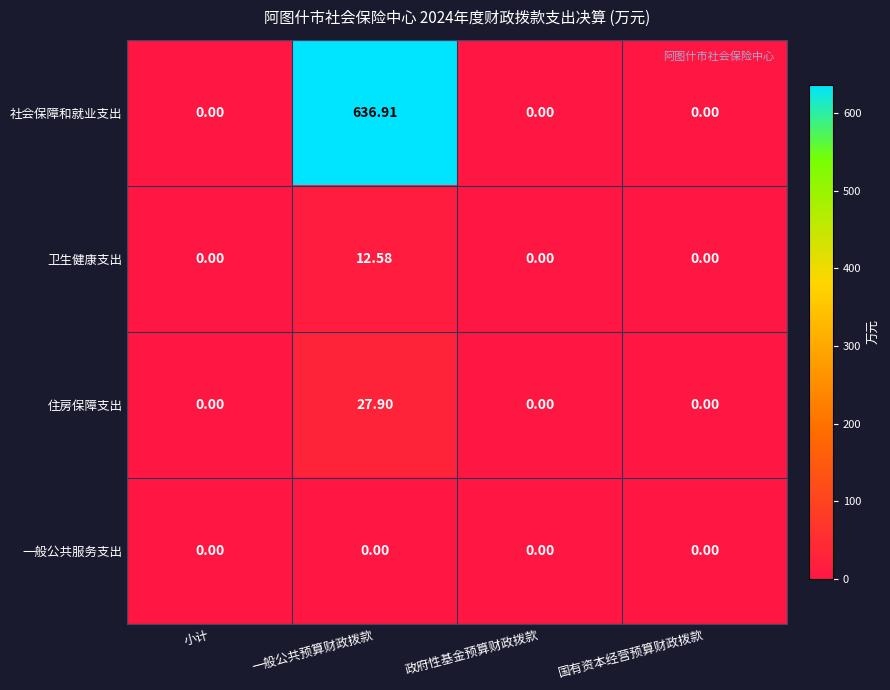

What is the total value across all series at 一般公共预算财政拨款?

677.4